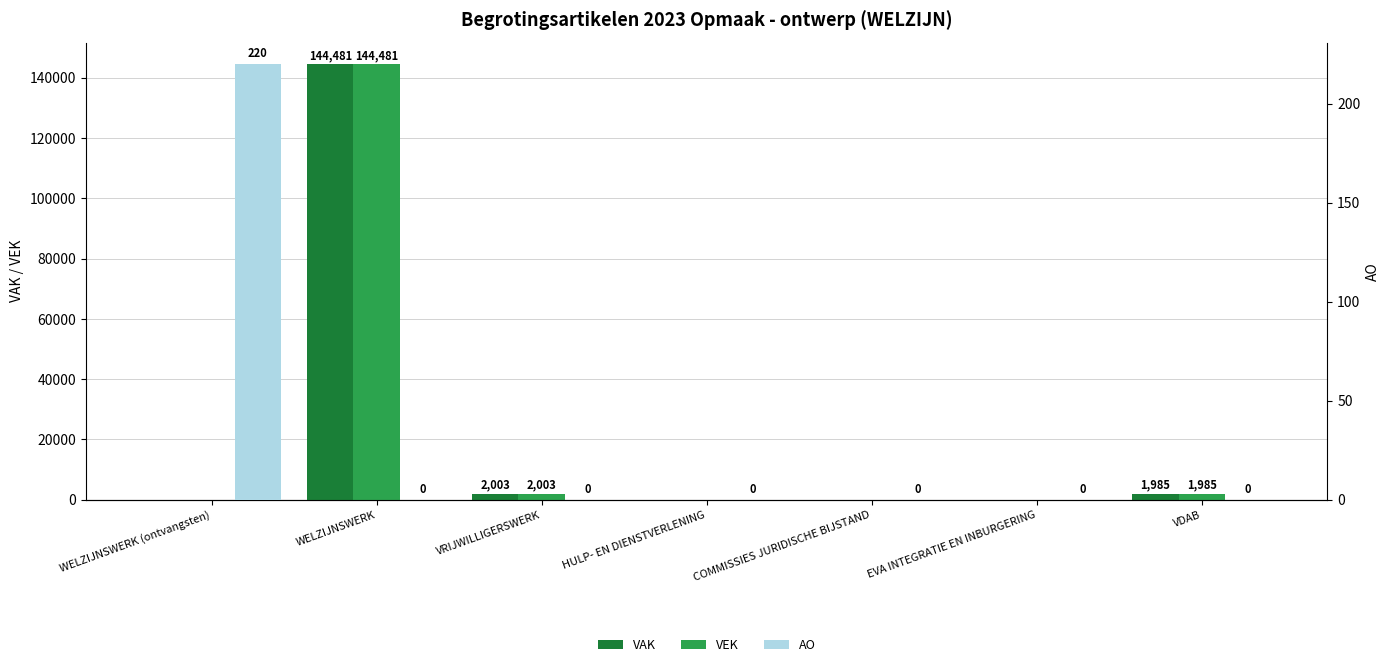

Are the bars grouped side by side (vs. stacked)?

Yes